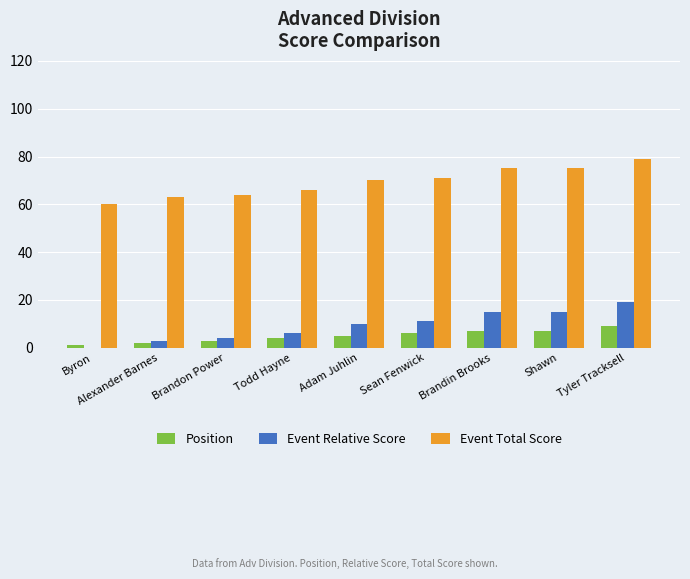

Read the Event Relative Score value at Tyler Tracksell.

19